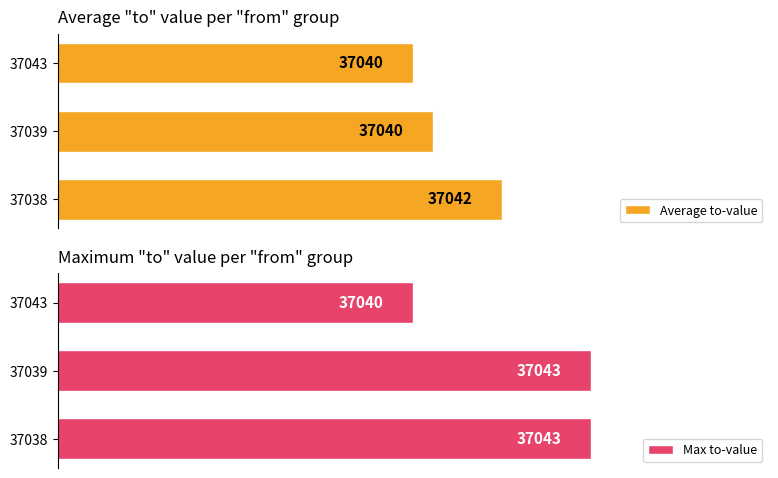

Between 37038 and 37043, which series saw the biggest shift?

Max to-value